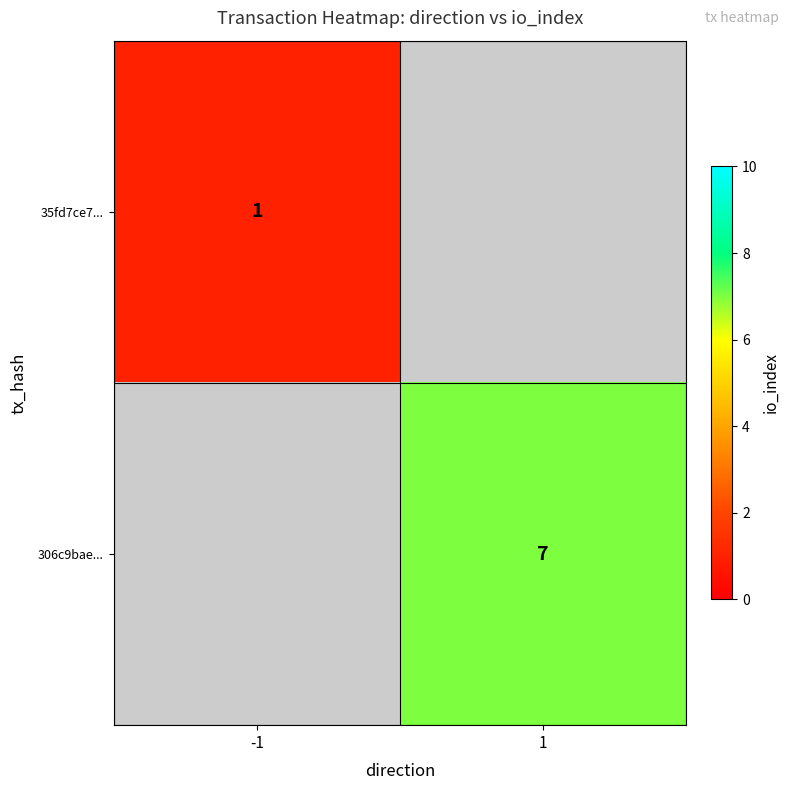

The value of 306c9bae... at 1 is 11. True or false?

False